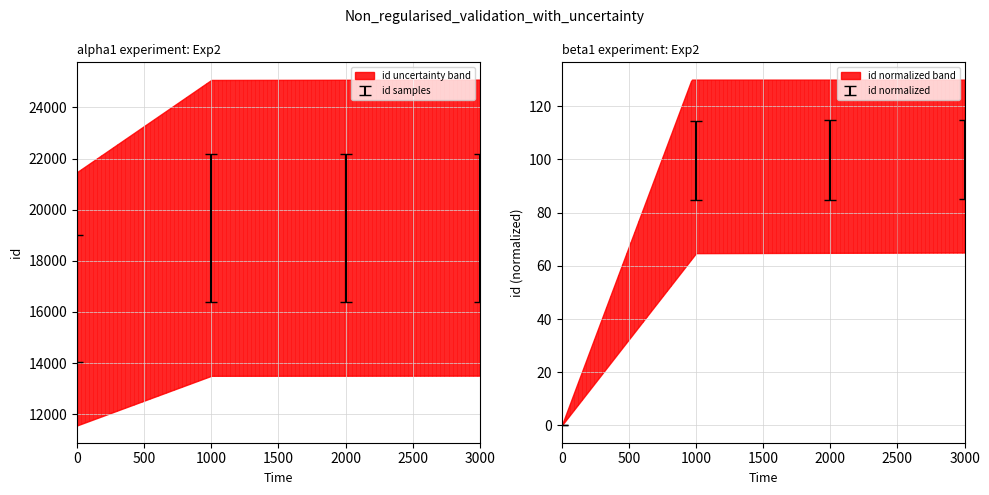

What is the difference between the maximum and minimum values?

3200.4